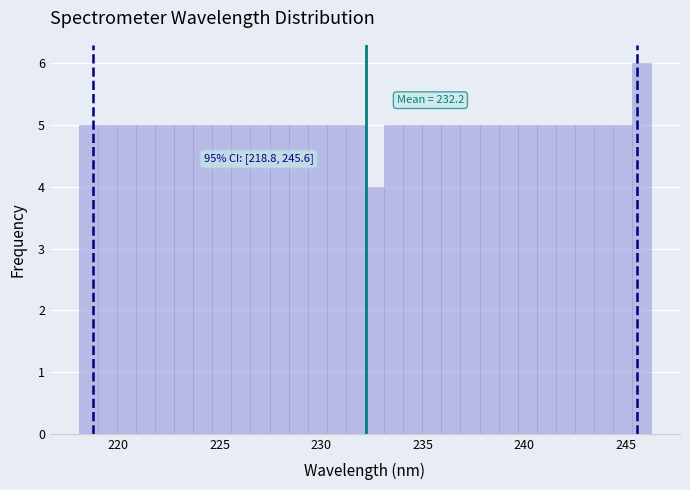

Read against the x-axis, roughly where is the centre of the tallest bar?

246.0